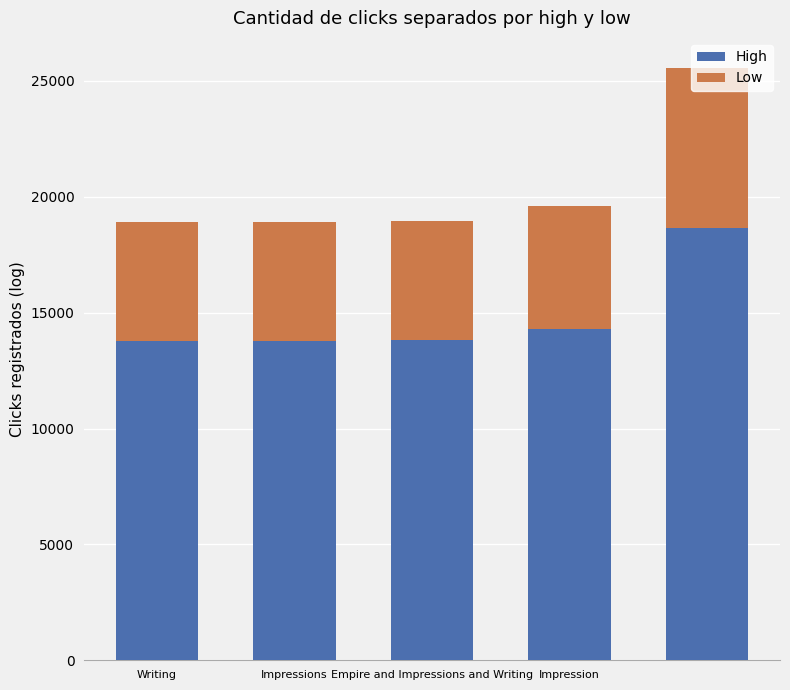

What is the highest value of the High series?

18644